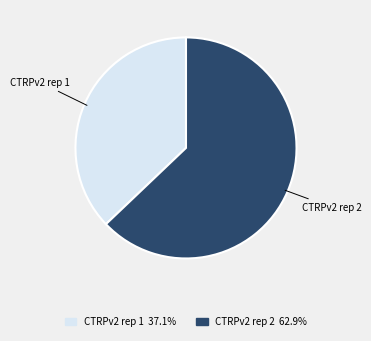

Rank the categories by value from highest to lowest.

CTRPv2 rep 2, CTRPv2 rep 1